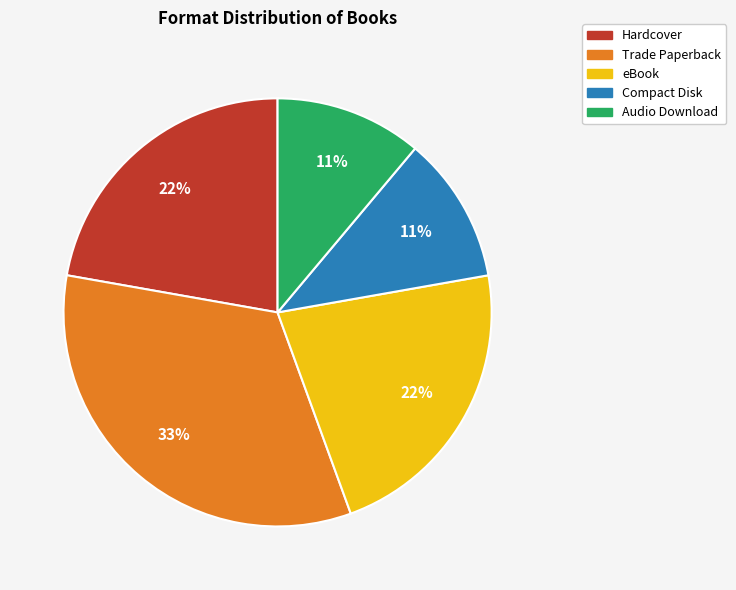

Does Hardcover represent more than half of the total?

No